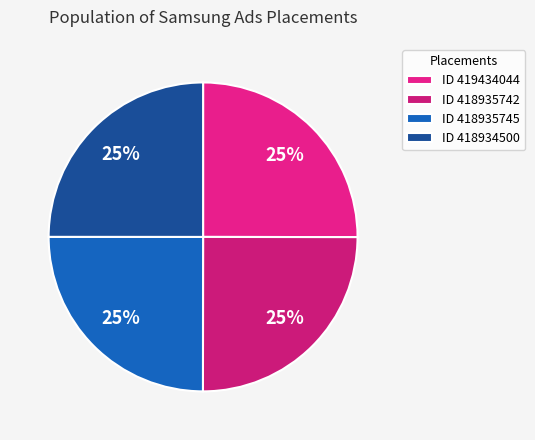

How many slices are in this pie chart?

4